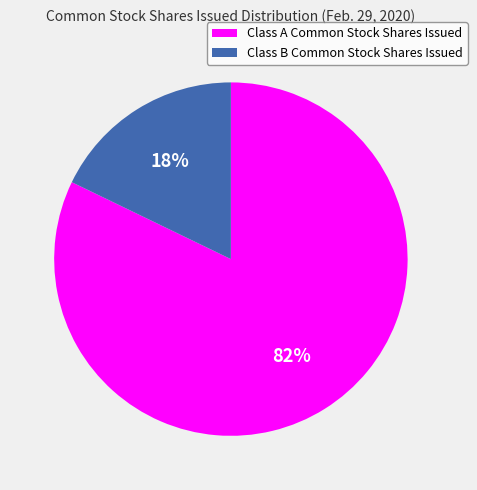

What is the ratio of the value at Class A Common Stock Shares Issued to the value at Class B Common Stock Shares Issued?

4.6